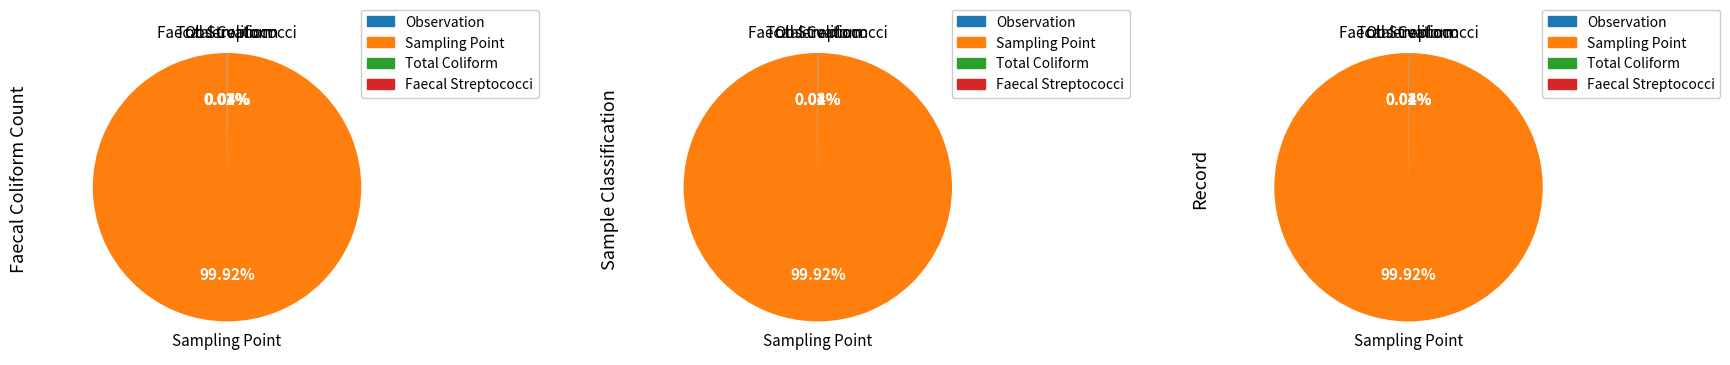

Which category accounts for the majority?

Sampling Point